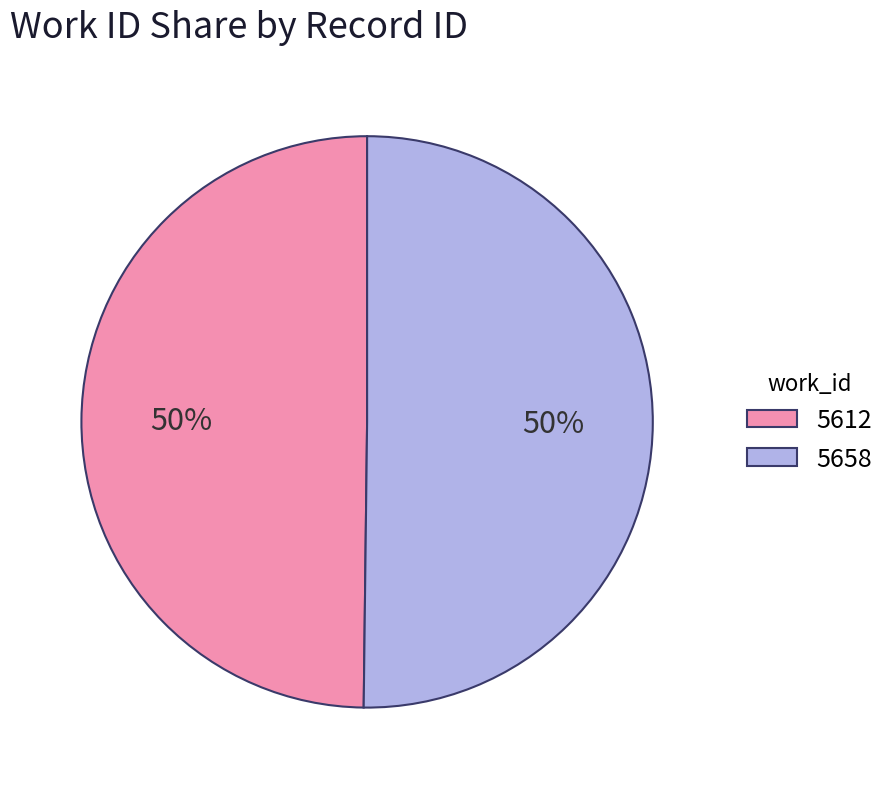

Is the sum of 5658 and 5612 greater than half?

Yes